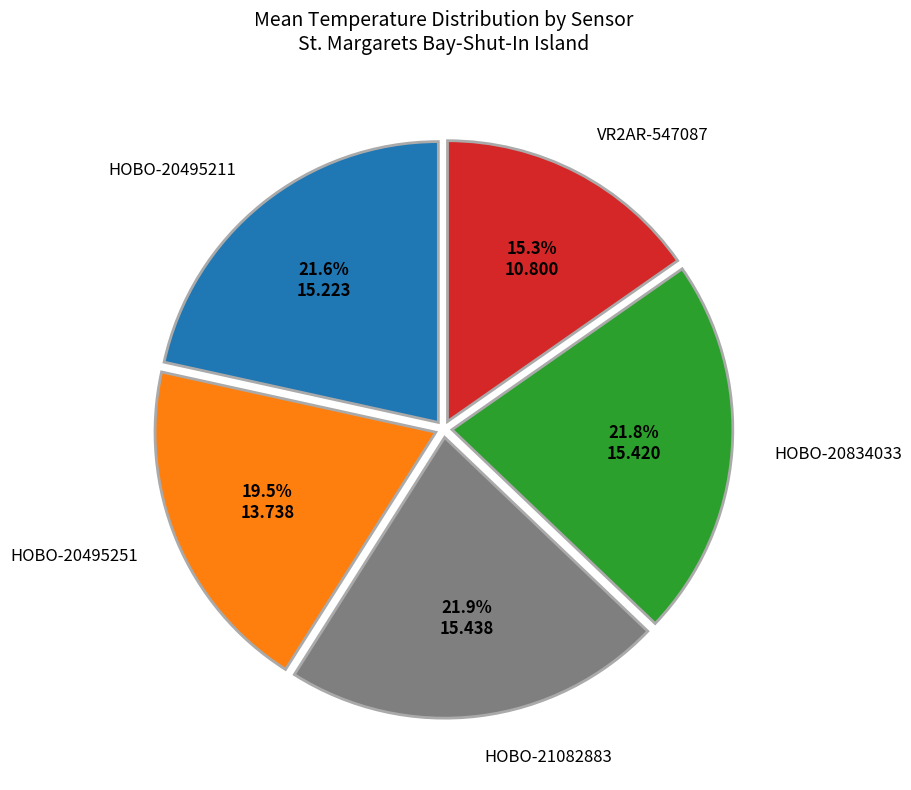

Is there a majority slice in this chart?

No